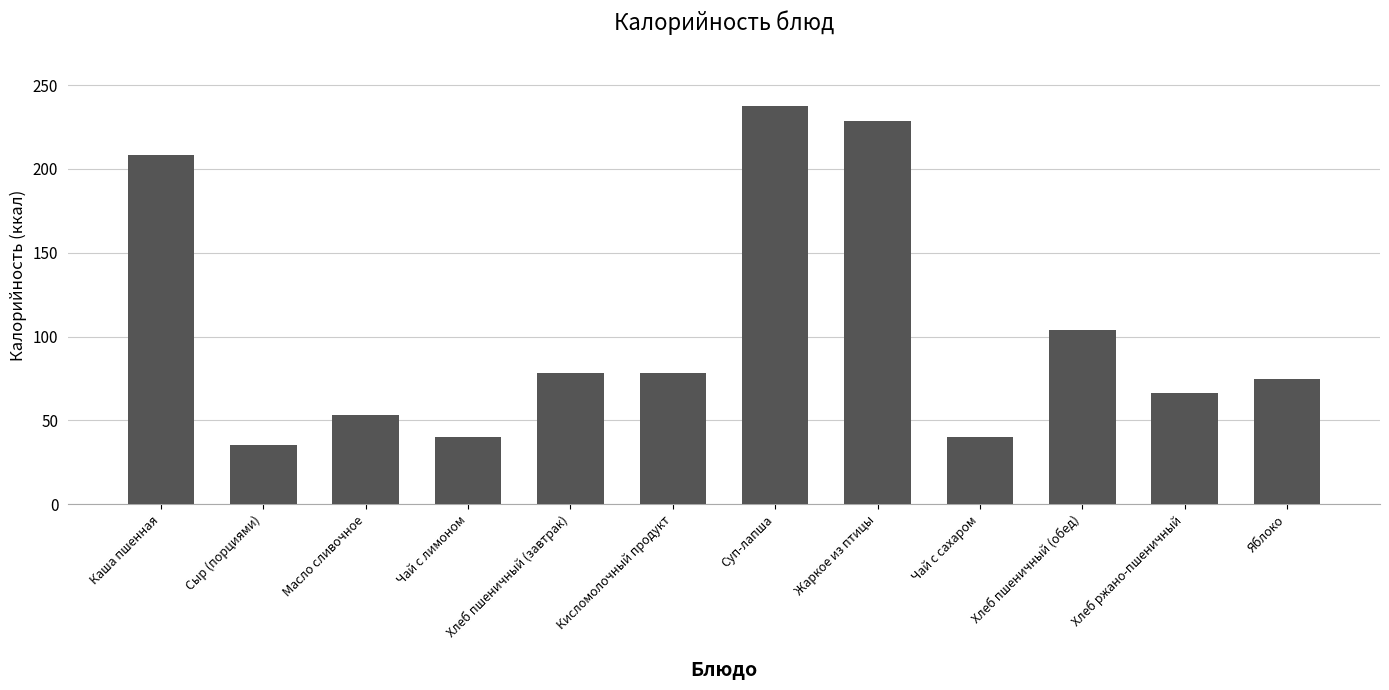

Does the chart contain any negative values?

No